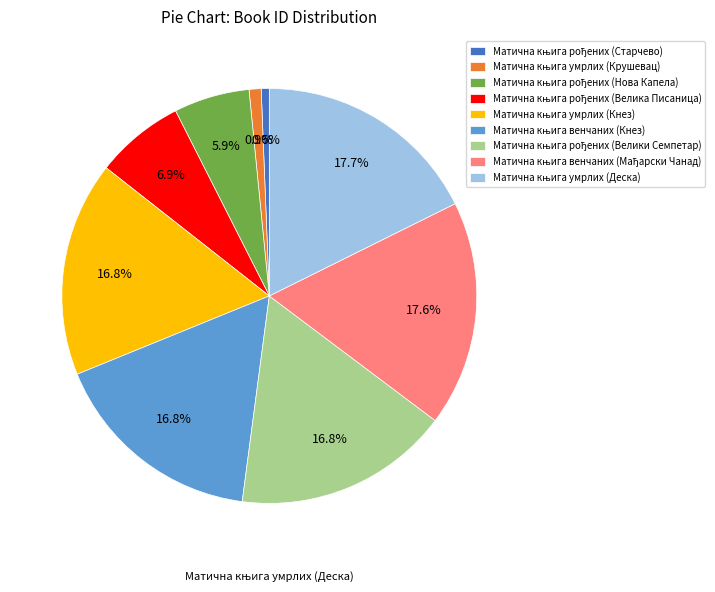

Is there any slice that represents more than half of the pie?

No